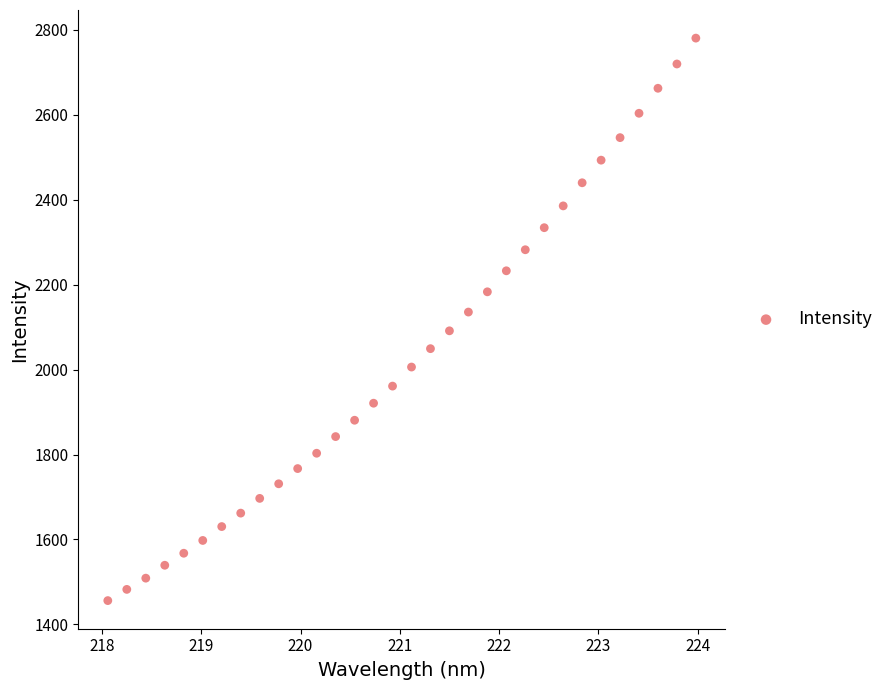

What is the range of X values (max minus min)?

5.9